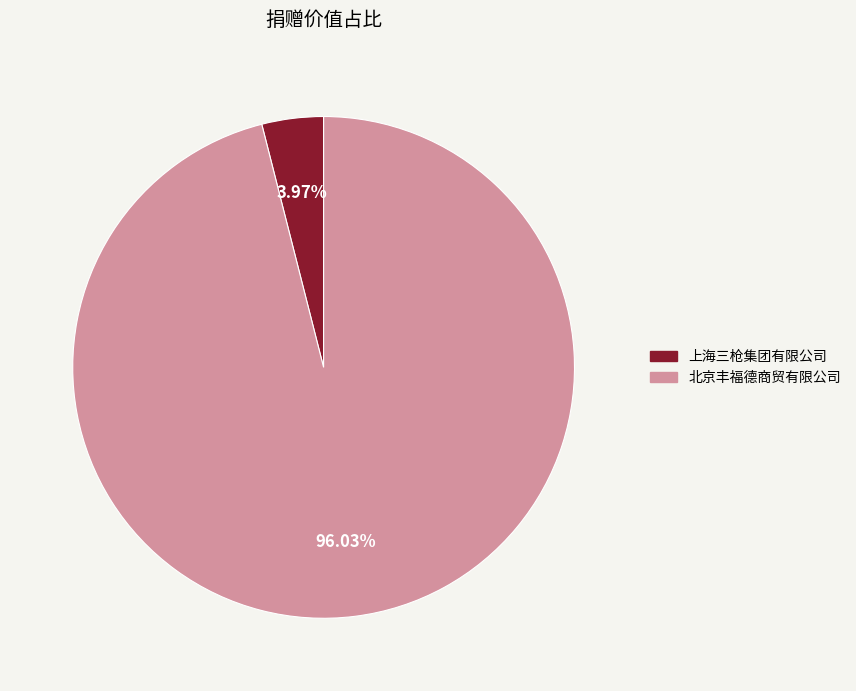

What is the majority slice?

北京丰福德商贸有限公司